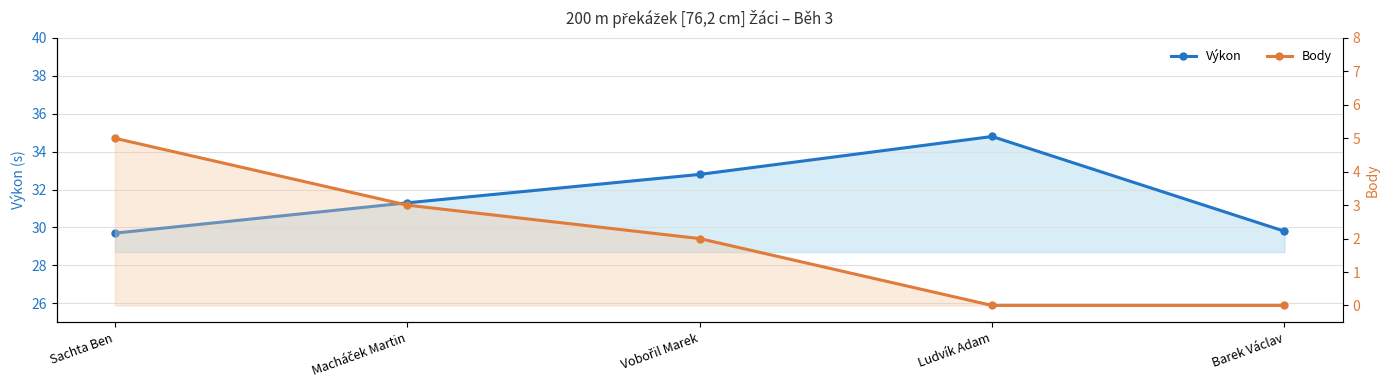

At which category is the sum across all series the highest?

Vobořil Marek